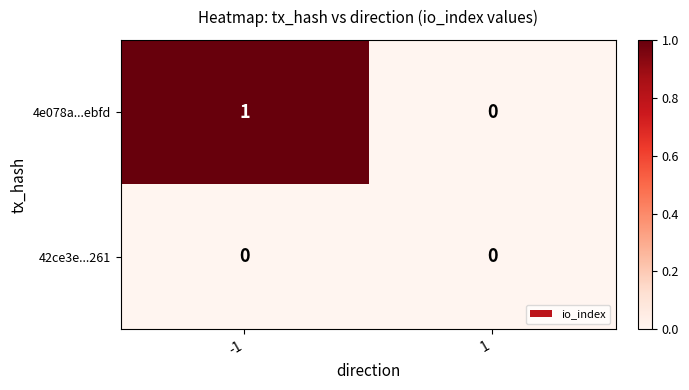

The value of 42ce3e...261 at -1 is 0. True or false?

True